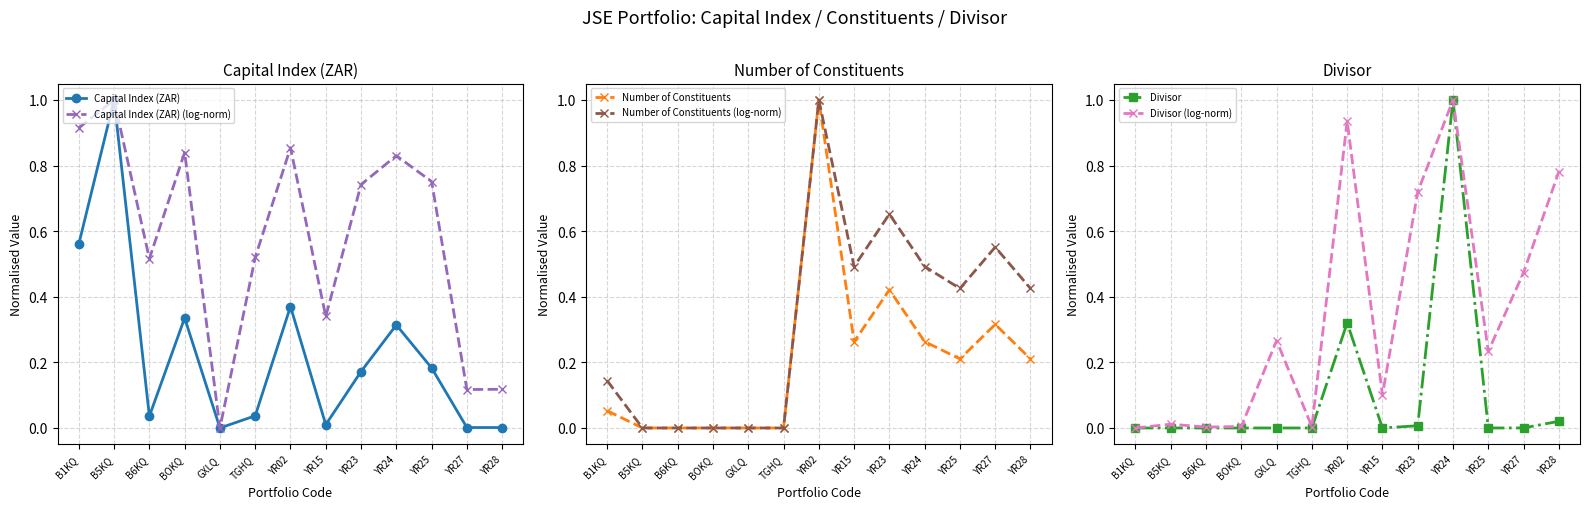

Reading left to right, transcribe all the data shown in this chart.

Capital Index (ZAR): 0.6	1.0	0.0	0.3	0.0	0.0	0.4	0.0	0.2	0.3	0.2	0.0	0.0
Capital Index (ZAR) (log-norm): 0.9	1.0	0.5	0.8	0.0	0.5	0.9	0.3	0.7	0.8	0.8	0.1	0.1
Number of Constituents: 0.1	0.0	0.0	0.0	0.0	0.0	1.0	0.3	0.4	0.3	0.2	0.3	0.2
Number of Constituents (log-norm): 0.1	0.0	0.0	0.0	0.0	0.0	1.0	0.5	0.7	0.5	0.4	0.6	0.4
Divisor: 0.0	0.0	0.0	0.0	0.0	0.0	0.3	0.0	0.0	1.0	0.0	0.0	0.0
Divisor (log-norm): 0.0	0.0	0.0	0.0	0.3	0.0	0.9	0.1	0.7	1.0	0.2	0.5	0.8